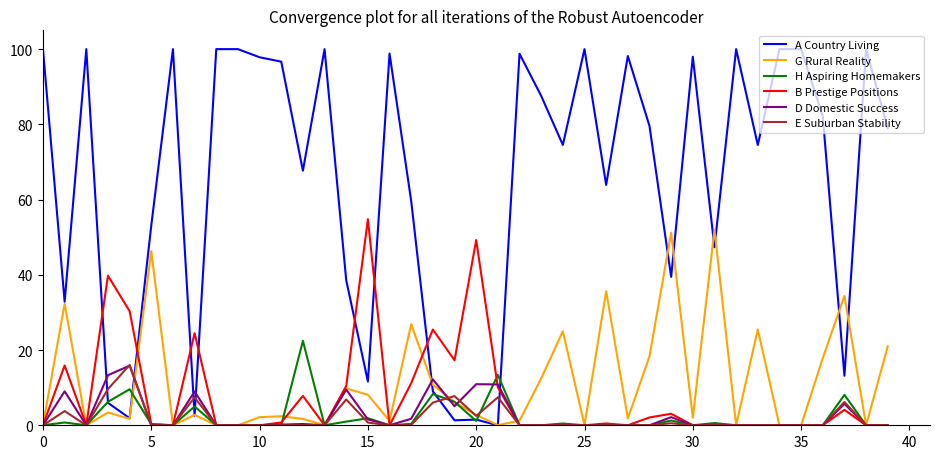

Which series has the largest total across all categories?

A Country Living